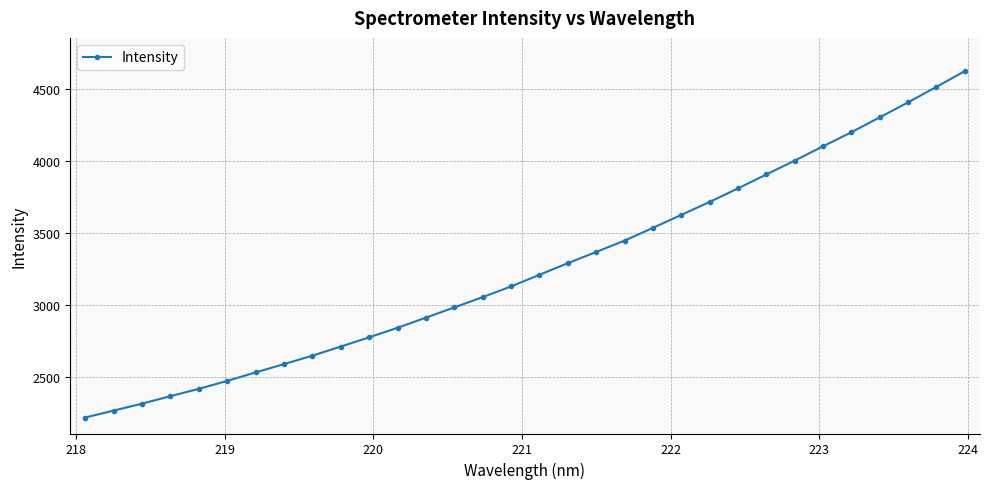

How many values exceed 3207?

16